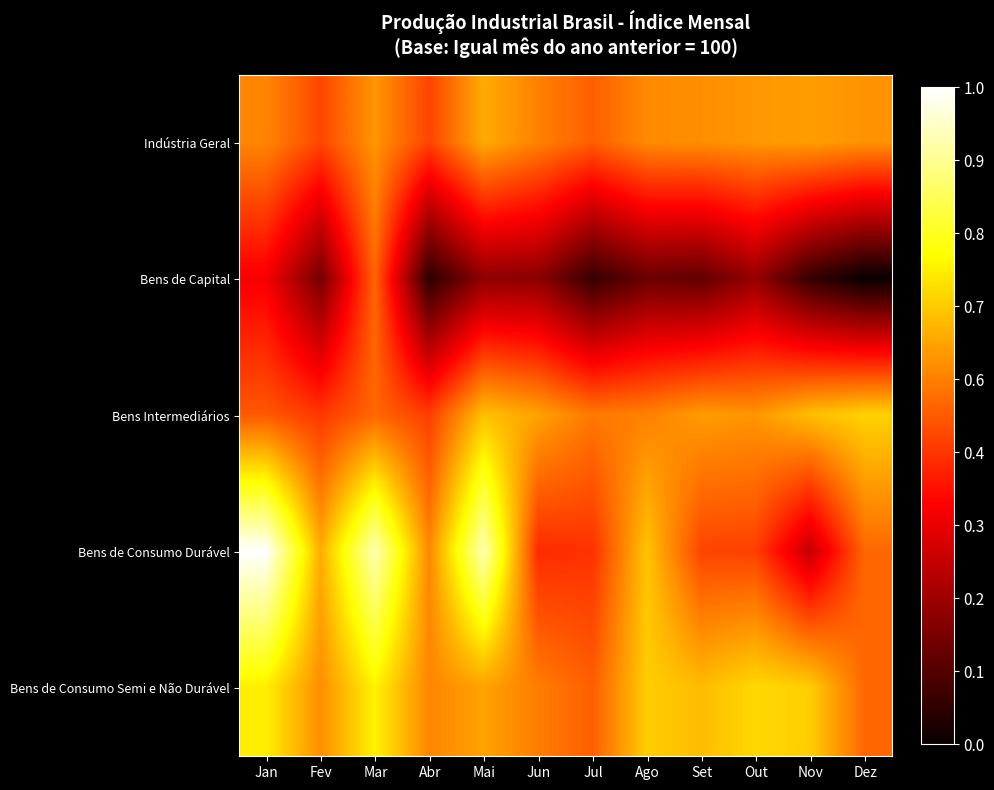

Reading left to right, extract all data points from this chart.

Indústria Geral: Jan=0.6	Fev=0.5	Mar=0.6	Abr=0.5	Mai=0.6	Jun=0.6	Jul=0.5	Ago=0.6	Set=0.6	Out=0.6	Nov=0.6	Dez=0.6
Bens de Capital: Jan=0.4	Fev=0.2	Mar=0.5	Abr=0.1	Mai=0.2	Jun=0.2	Jul=0.1	Ago=0.1	Set=0.1	Out=0.2	Nov=0.1	Dez=0.0
Bens Intermediários: Jan=0.5	Fev=0.4	Mar=0.5	Abr=0.5	Mai=0.7	Jun=0.6	Jul=0.5	Ago=0.6	Set=0.6	Out=0.6	Nov=0.6	Dez=0.7
Bens de Consumo Durável: Jan=1.0	Fev=0.6	Mar=0.9	Abr=0.6	Mai=0.9	Jun=0.4	Jul=0.4	Ago=0.7	Set=0.5	Out=0.5	Nov=0.3	Dez=0.5
Bens de Consumo Semi e Não Durável: Jan=0.7	Fev=0.6	Mar=0.7	Abr=0.6	Mai=0.6	Jun=0.6	Jul=0.5	Ago=0.7	Set=0.6	Out=0.7	Nov=0.7	Dez=0.5